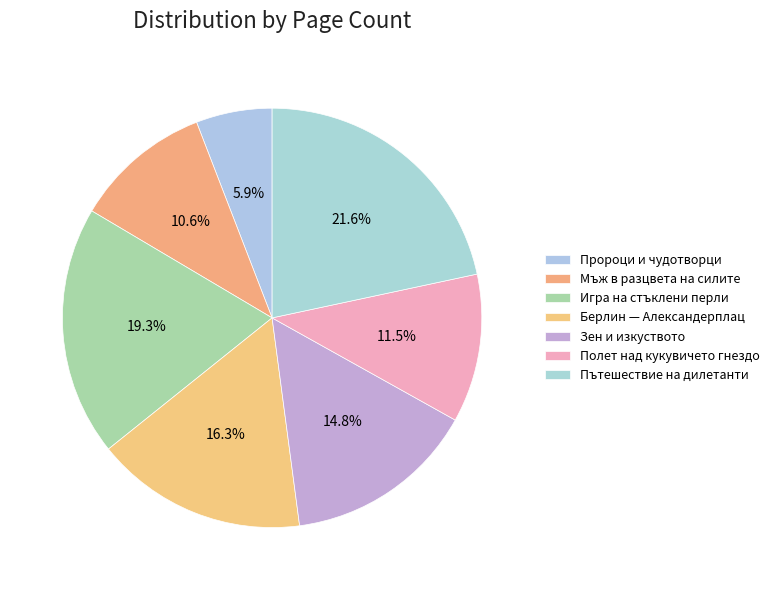

Which has a higher value, Зен и изкуството or Берлин — Александерплац?

Берлин — Александерплац